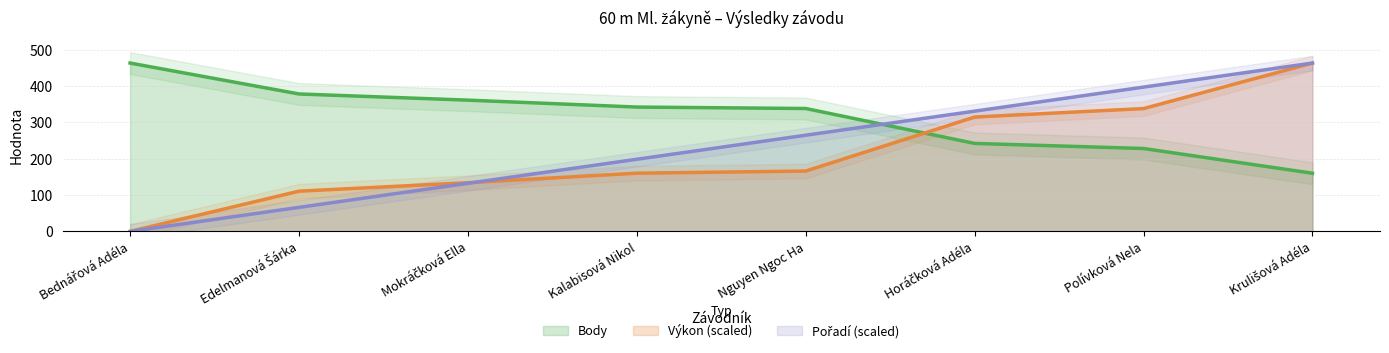

Which series ends up on top after the final intersection of Výkon and Pořadí?

Pořadí